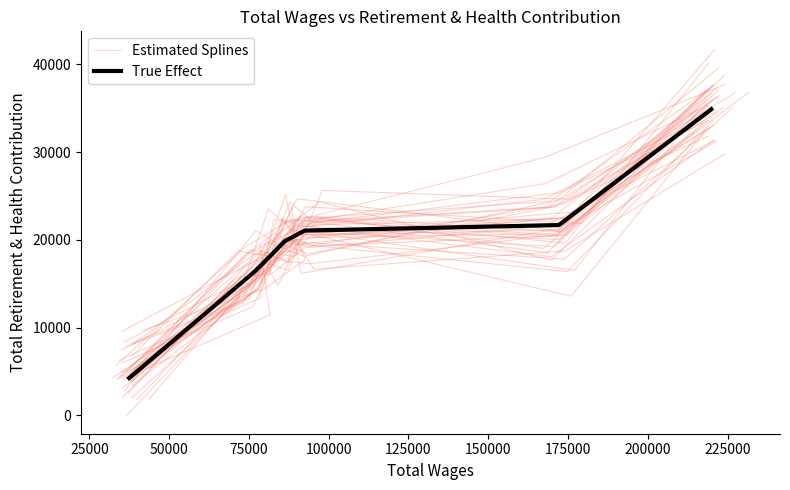

Does the chart display data point markers on the line(s)?

No